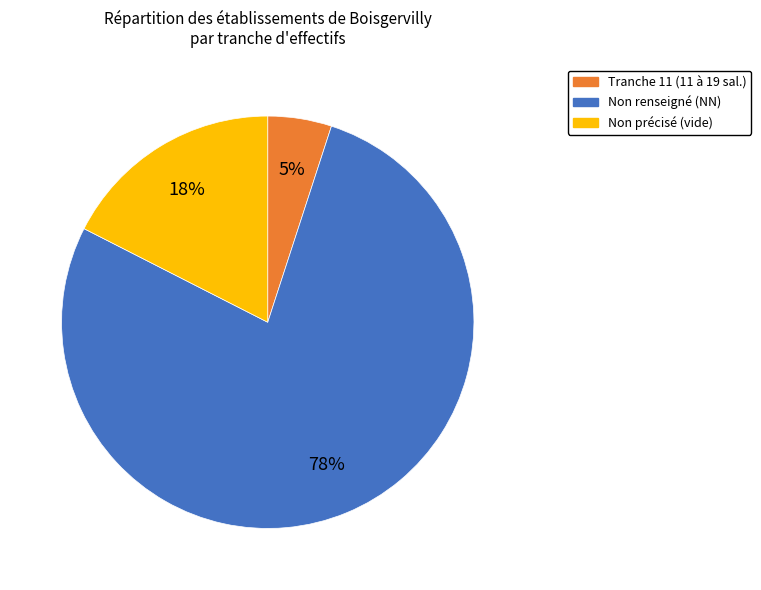

Is the sum of Non précisé (vide) and Non renseigné (NN) greater than half?

Yes